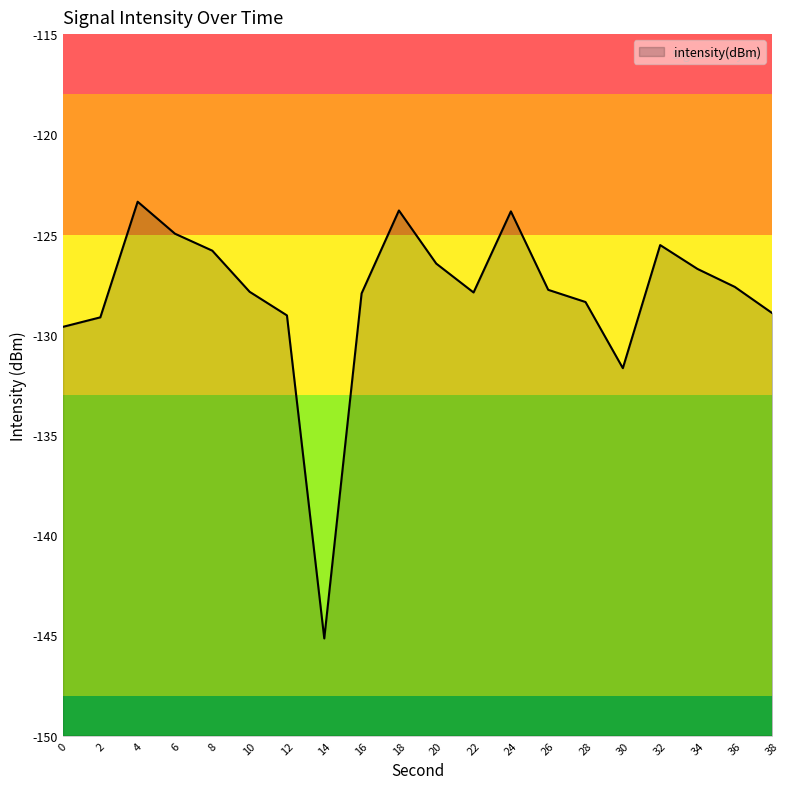

What is the difference between the values at 6 and 26?

2.8